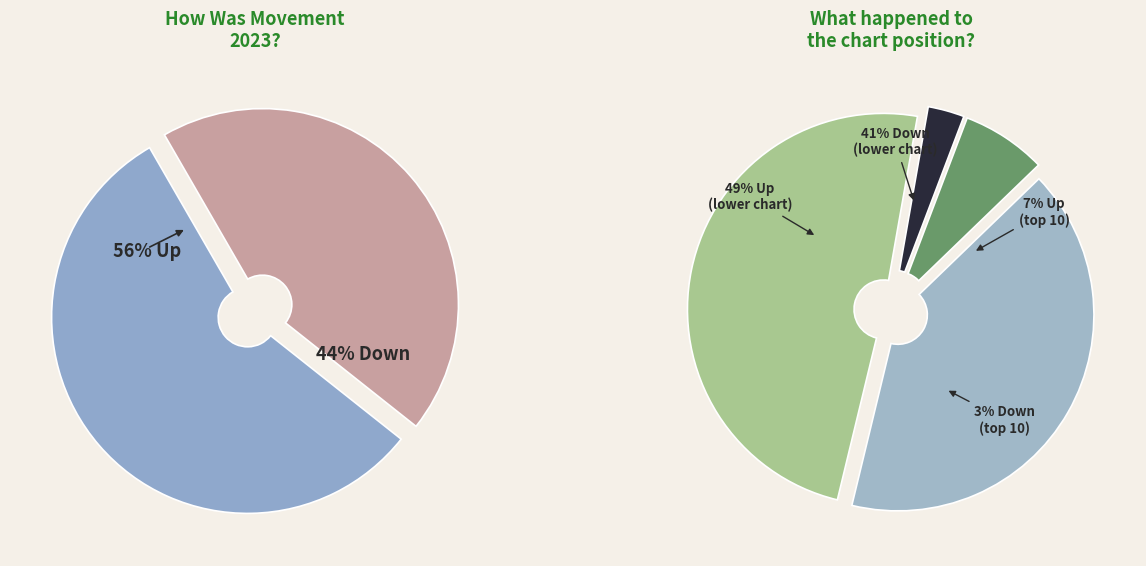

Which slice is the smallest?

down